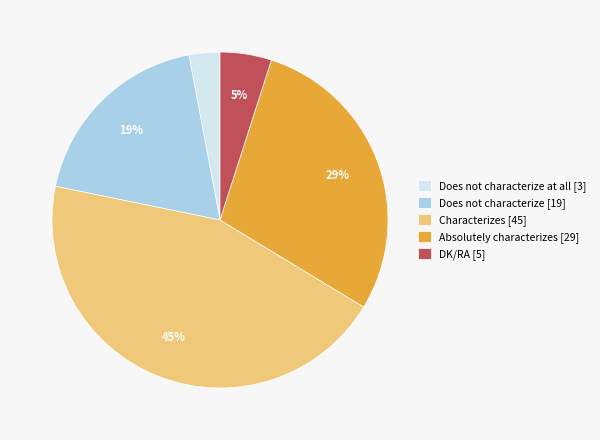

Count the number of slices in the pie.

5